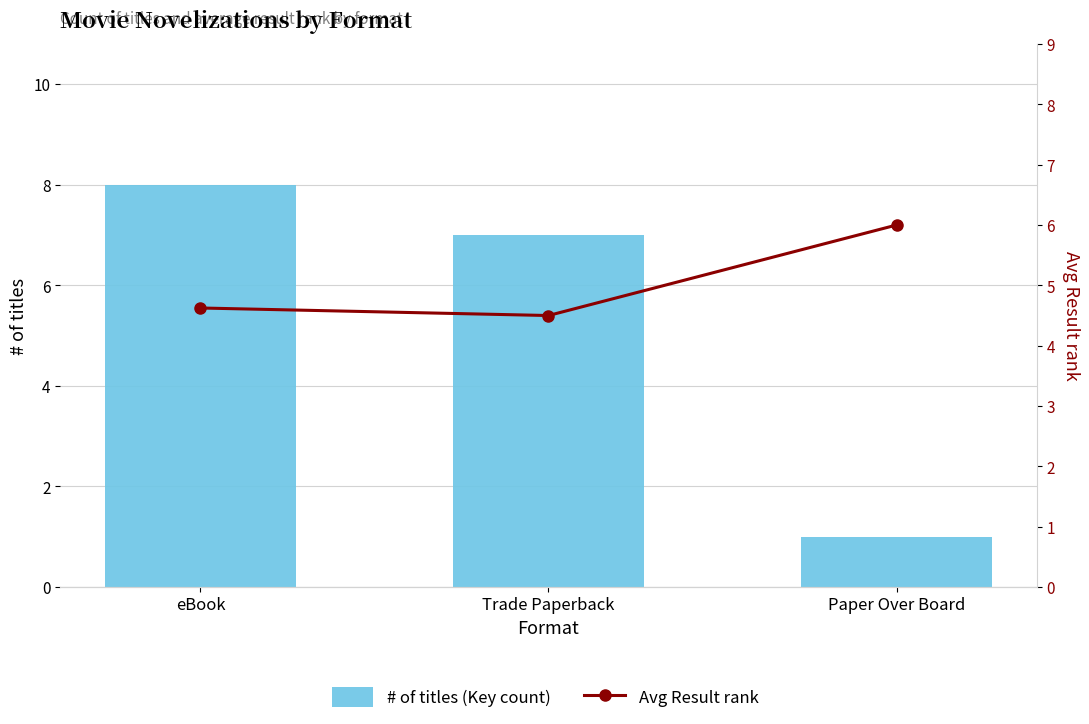

Between eBook and Trade Paperback, which series saw the biggest shift?

# of titles (Key count)